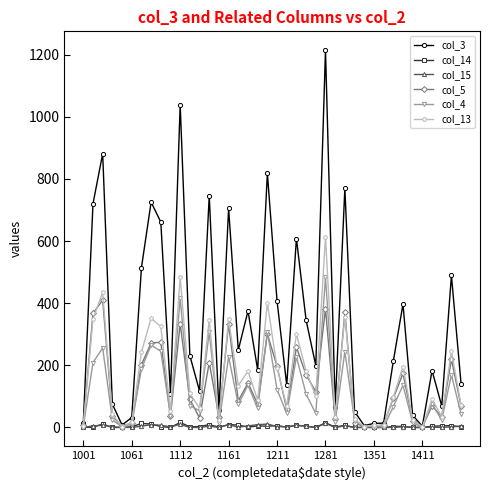

Which series has the largest total across all categories?

col_3